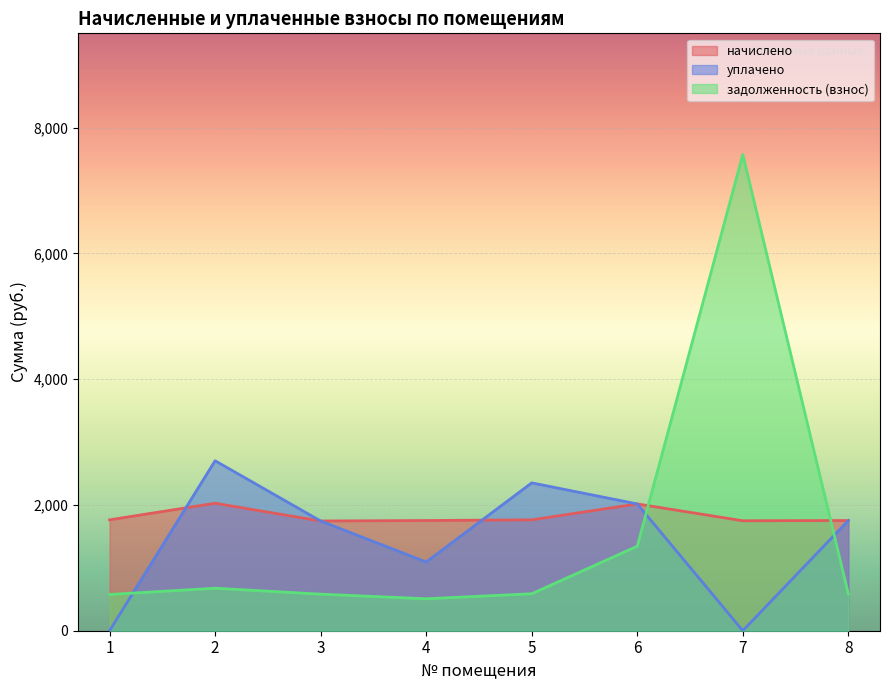

In уплачено, how many points are higher than both neighbors (excluding endpoints)?

2